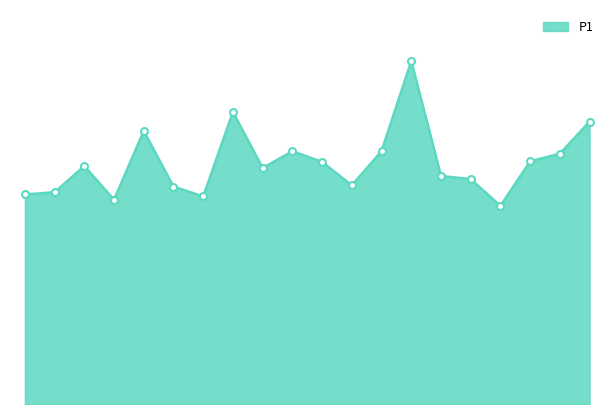

Reading right to left, extract all data points from this chart.

04:04=11.4	03:52=10.1	03:40=9.8	03:28=8.0	03:16=9.1	03:04=9.2	02:52=13.9	02:40=10.2	02:28=8.8	02:16=9.8	02:04=10.2	01:52=9.6	01:40=11.8	01:29=8.4	01:14=8.8	01:00=11.1	00:45=8.3	00:30=9.6	00:16=8.6	00:01=8.5